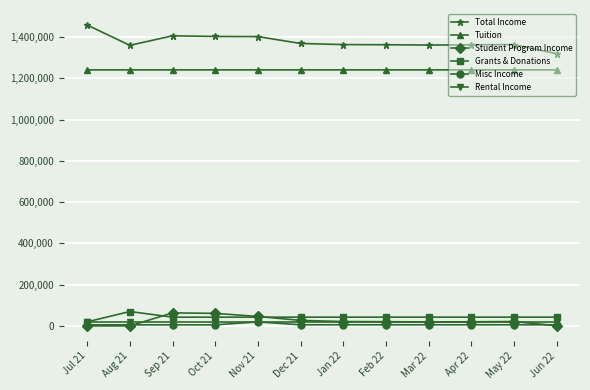

Count the number of data series in this chart.

6